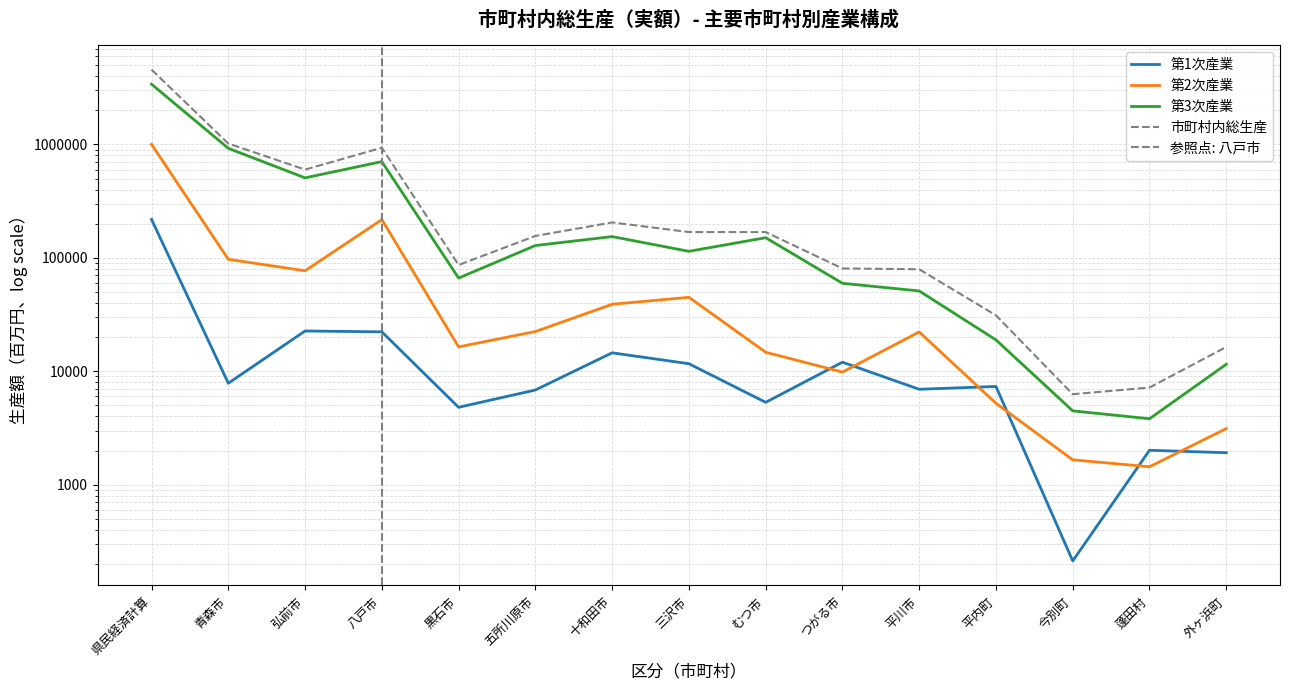

Which series changed the most between 青森市 and 十和田市?

市町村内総生産